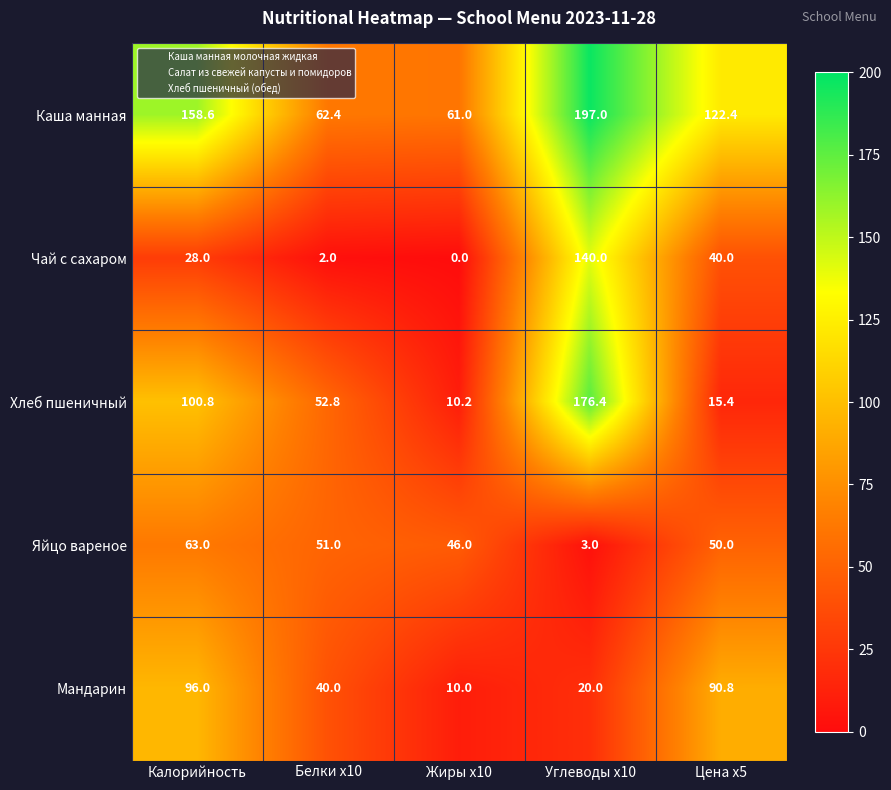

What is the difference between the Мандарин values at Цена х5 and Углеводы х10?

70.8